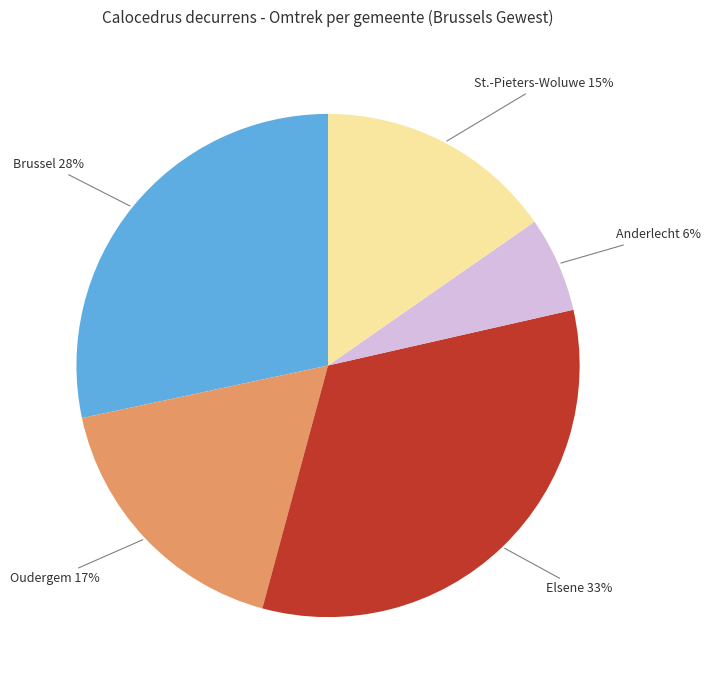

Does any single category account for the majority?

No